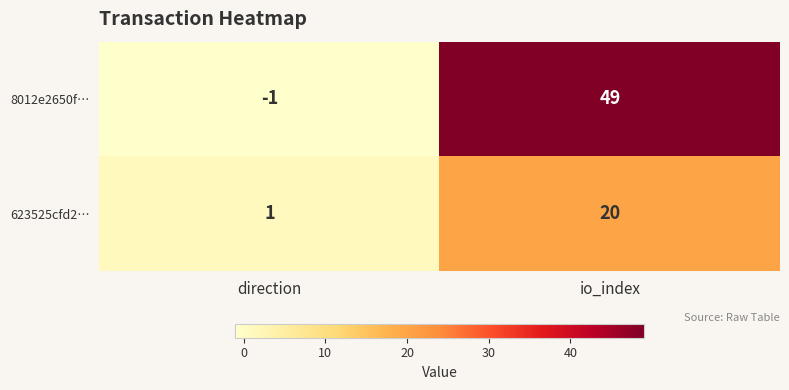

How many categories are shown in the chart?

2